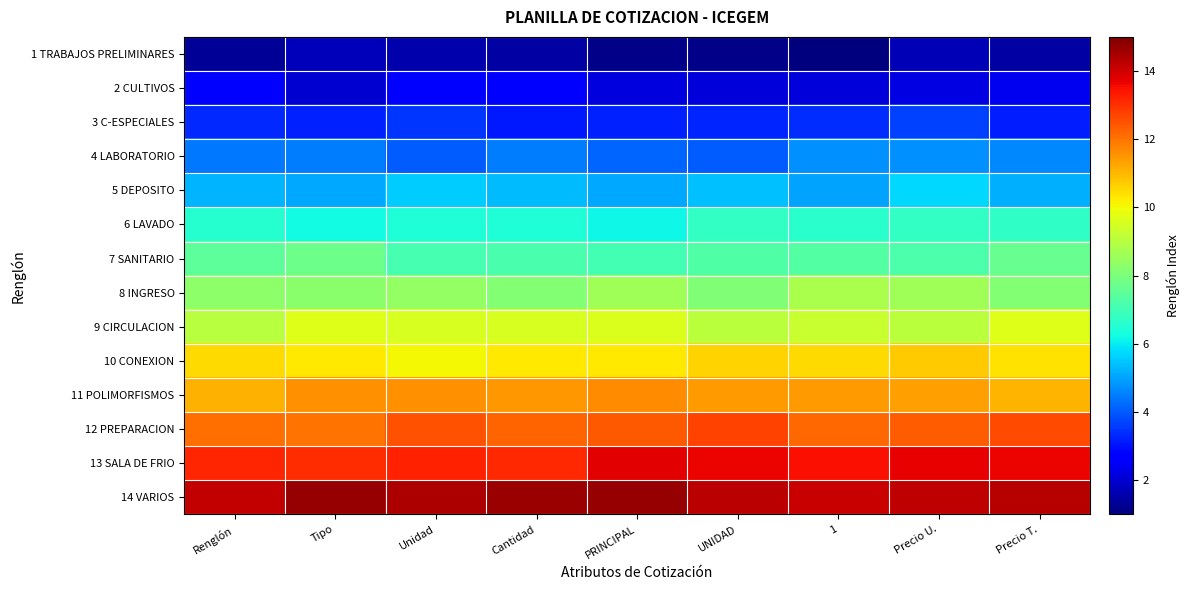

Reading left to right, extract all data points from this chart.

1 TRABAJOS PRELIMINARES: Renglón=1.3	Tipo=1.8	Unidad=1.6	Cantidad=1.5	PRINCIPAL=1.1	UNIDAD=1.1	1=1.0	Precio U.=1.7	Precio T.=1.5
2 CULTIVOS: Renglón=2.6	Tipo=2.0	Unidad=2.8	Cantidad=2.7	PRINCIPAL=2.2	UNIDAD=2.1	1=2.1	Precio U.=2.2	Precio T.=2.4
3 C-ESPECIALES: Renglón=3.3	Tipo=3.2	Unidad=3.5	Cantidad=3.1	PRINCIPAL=3.2	UNIDAD=3.3	1=3.4	Precio U.=3.6	Precio T.=3.2
4 LABORATORIO: Renglón=4.4	Tipo=4.5	Unidad=4.0	Cantidad=4.5	PRINCIPAL=4.1	UNIDAD=4.1	1=4.8	Precio U.=4.8	Precio T.=4.6
5 DEPOSITO: Renglón=5.2	Tipo=5.1	Unidad=5.5	Cantidad=5.4	PRINCIPAL=5.1	UNIDAD=5.4	1=5.0	Precio U.=5.7	Precio T.=5.2
6 LAVADO: Renglón=6.5	Tipo=6.2	Unidad=6.4	Cantidad=6.4	PRINCIPAL=6.1	UNIDAD=6.8	1=6.6	Precio U.=6.8	Precio T.=6.7
7 SANITARIO: Renglón=7.5	Tipo=7.7	Unidad=7.1	Cantidad=7.2	PRINCIPAL=7.0	UNIDAD=7.3	1=7.3	Precio U.=7.2	Precio T.=7.7
8 INGRESO: Renglón=8.3	Tipo=8.2	Unidad=8.4	Cantidad=8.1	PRINCIPAL=8.6	UNIDAD=8.1	1=8.8	Precio U.=8.6	Precio T.=8.2
9 CIRCULACION: Renglón=9.0	Tipo=9.7	Unidad=9.6	Cantidad=9.6	PRINCIPAL=9.6	UNIDAD=9.1	1=9.3	Precio U.=9.1	Precio T.=9.7
10 CONEXION: Renglón=10.5	Tipo=10.3	Unidad=10.1	Cantidad=10.2	PRINCIPAL=10.3	UNIDAD=10.6	1=10.5	Precio U.=10.7	Precio T.=10.4
11 POLIMORFISMOS: Renglón=11.1	Tipo=11.6	Unidad=11.6	Cantidad=11.4	PRINCIPAL=11.6	UNIDAD=11.4	1=11.4	Precio U.=11.3	Precio T.=11.0
12 PREPARACION: Renglón=12.1	Tipo=12.0	Unidad=12.5	Cantidad=12.3	PRINCIPAL=12.4	UNIDAD=12.7	1=12.2	Precio U.=12.3	Precio T.=12.6
13 SALA DE FRIO: Renglón=13.2	Tipo=13.1	Unidad=13.2	Cantidad=13.1	PRINCIPAL=13.7	UNIDAD=13.6	1=13.5	Precio U.=13.7	Precio T.=13.6
14 VARIOS: Renglón=14.1	Tipo=14.7	Unidad=14.4	Cantidad=14.6	PRINCIPAL=14.7	UNIDAD=14.3	1=14.1	Precio U.=14.2	Precio T.=14.3